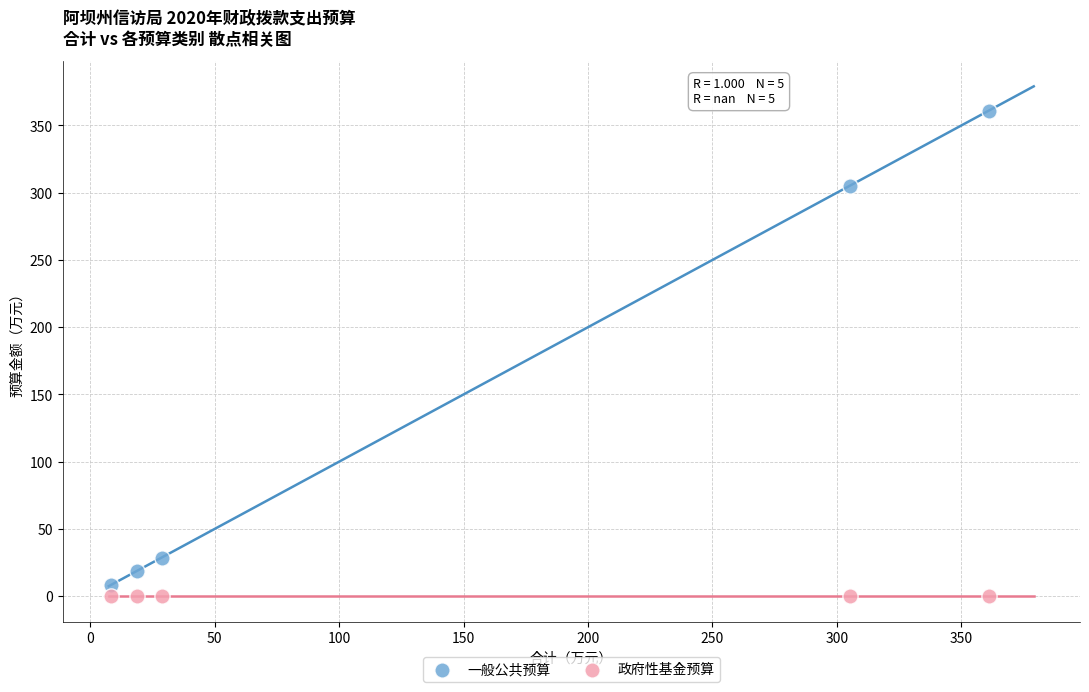

What are all the series names shown in the legend?

一般公共预算, 政府性基金预算